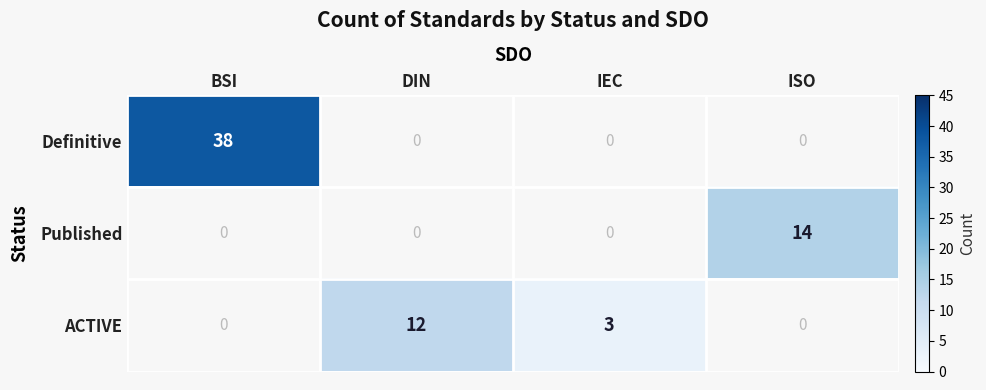

What is the difference between the ACTIVE values at IEC and DIN?

9